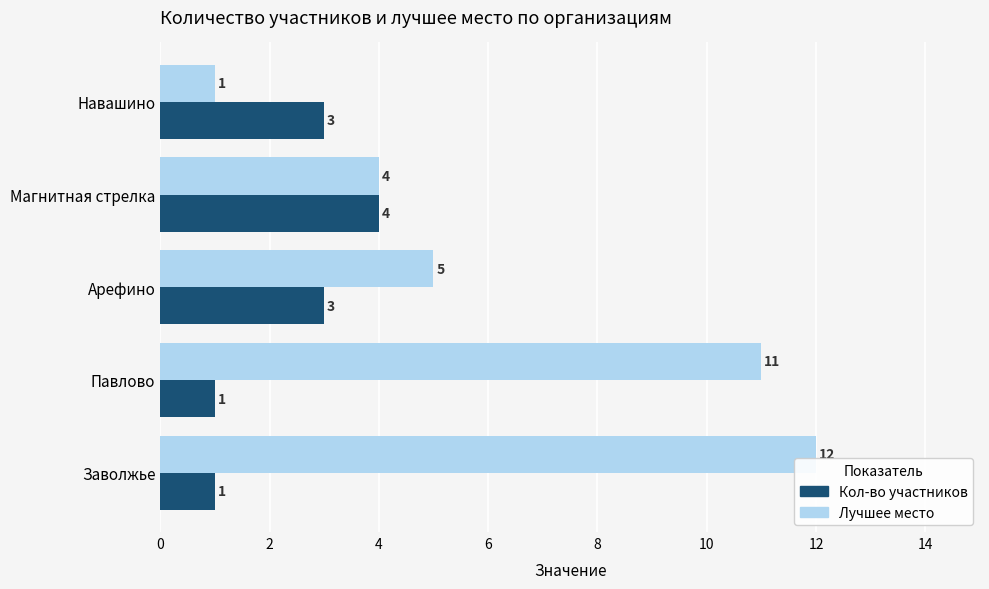

Which category has the highest value in the Лучшее место series?

Заволжье